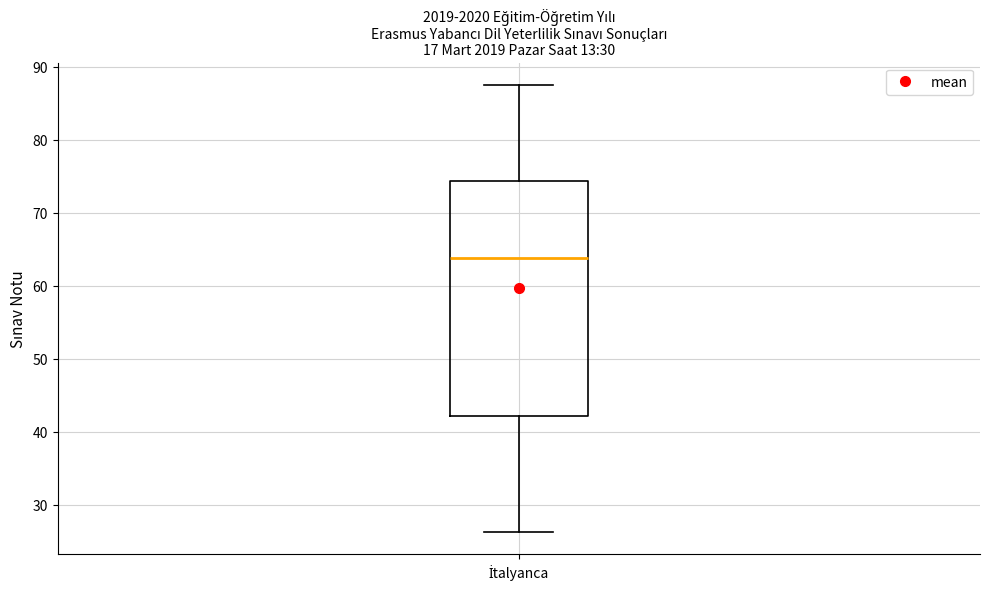

Transcribe this box plot: give where the median line is, the range the box spans, and where the two whiskers end, as read against the y-axis. The values are not printed on the chart, so give them approximately, as read against the axis.

median 64, box 42 to 74, whiskers 26 to 88